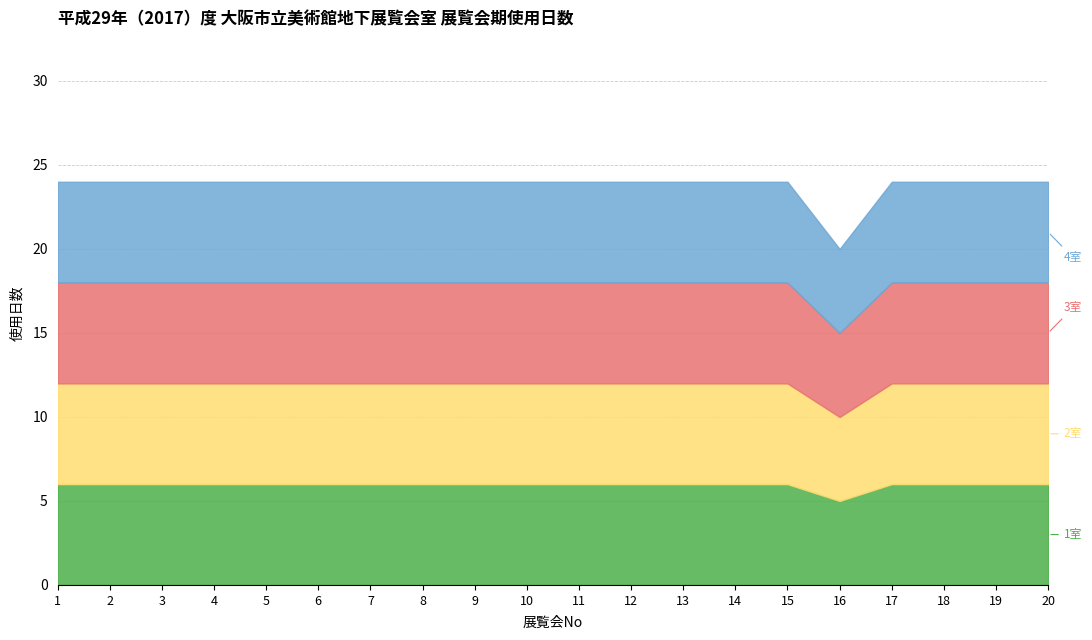

Which category has the highest value across all series?

1